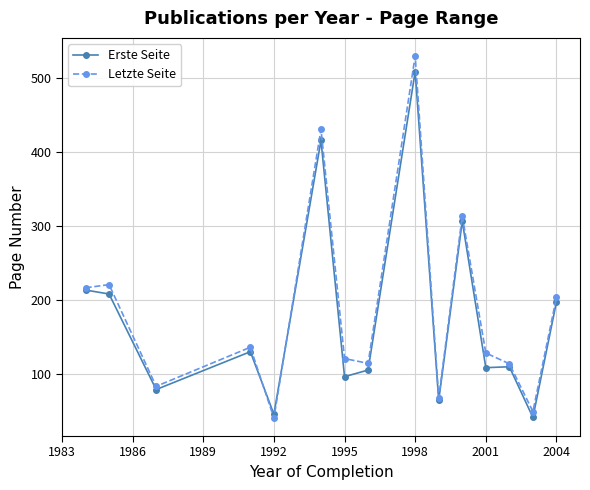

True or false: Letzte Seite has more than 0 interior local peaks.

True